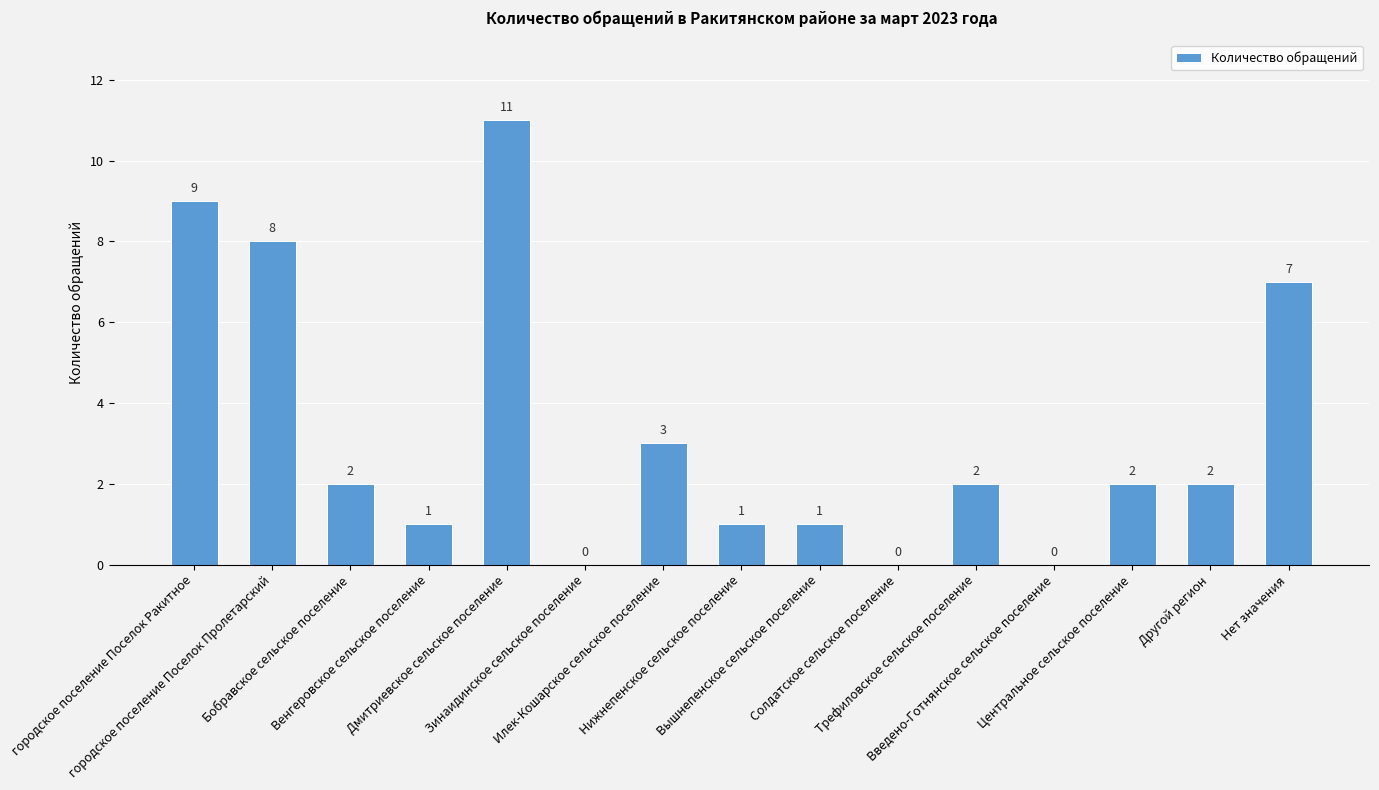

What is the maximum value shown in the chart?

11